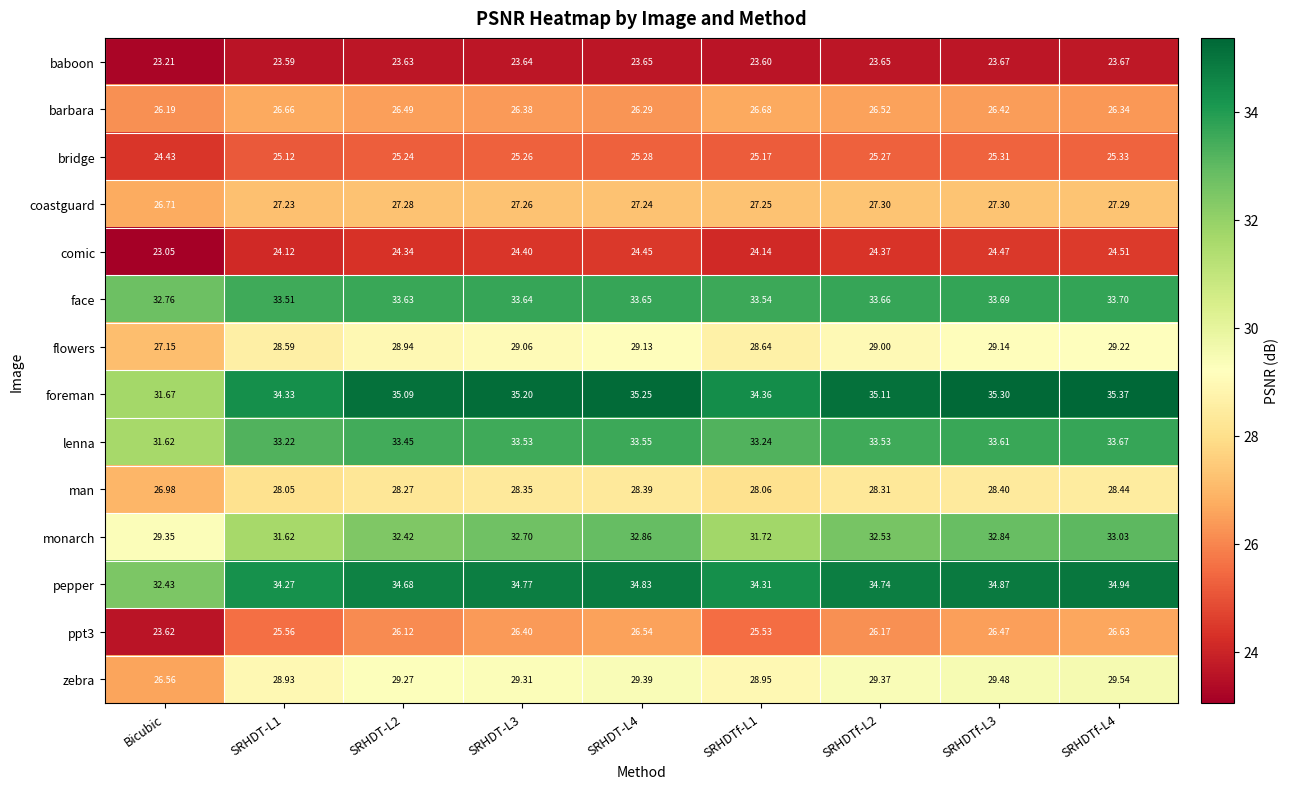

Where is bridge nearest to the value 24?

Bicubic